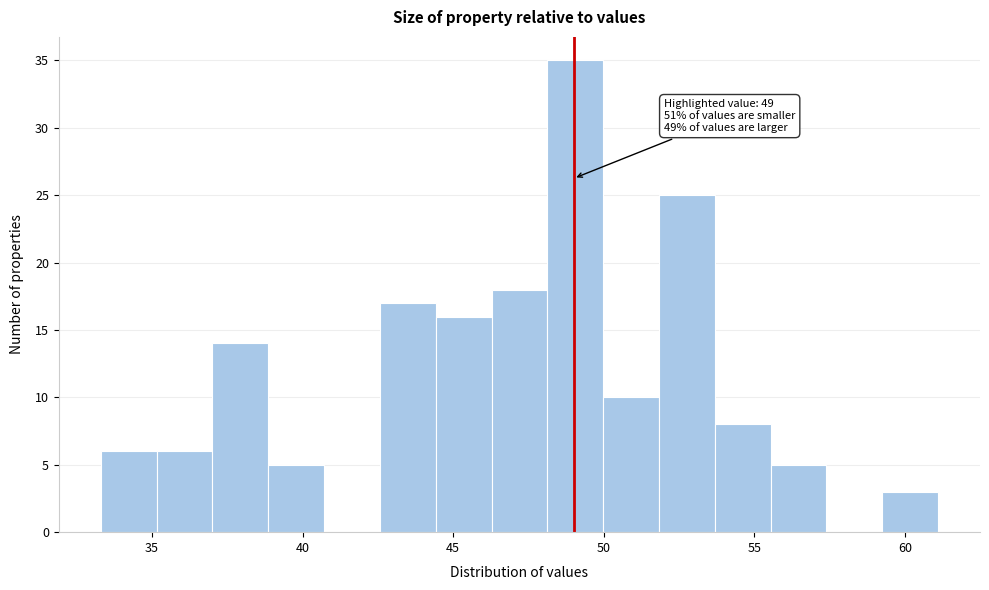

Around what value on the x-axis is the tallest bar? Give the approximate position of its centre, as read against the axis.

49.0